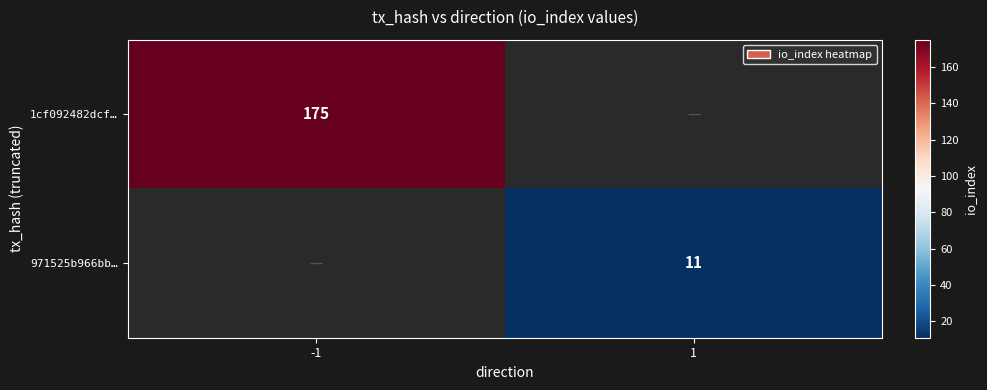

Which label corresponds to the smallest value in the chart?

1